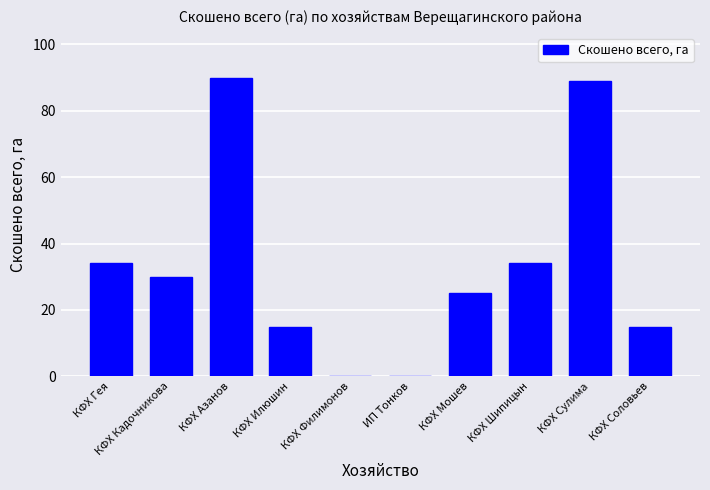

Count the number of data series in this chart.

1